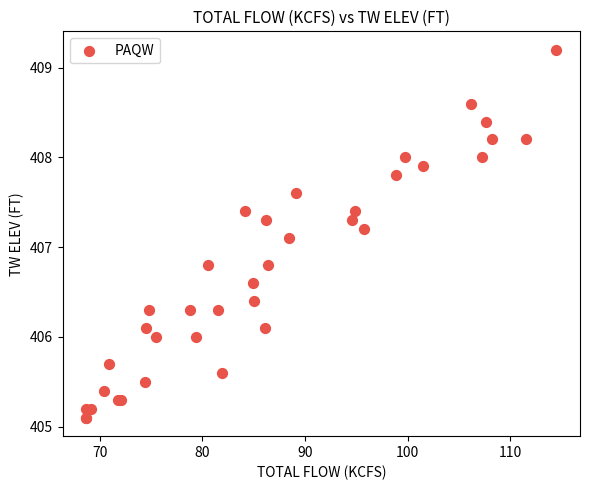

What Y value in the scatter plot is closest to 407?

407.1